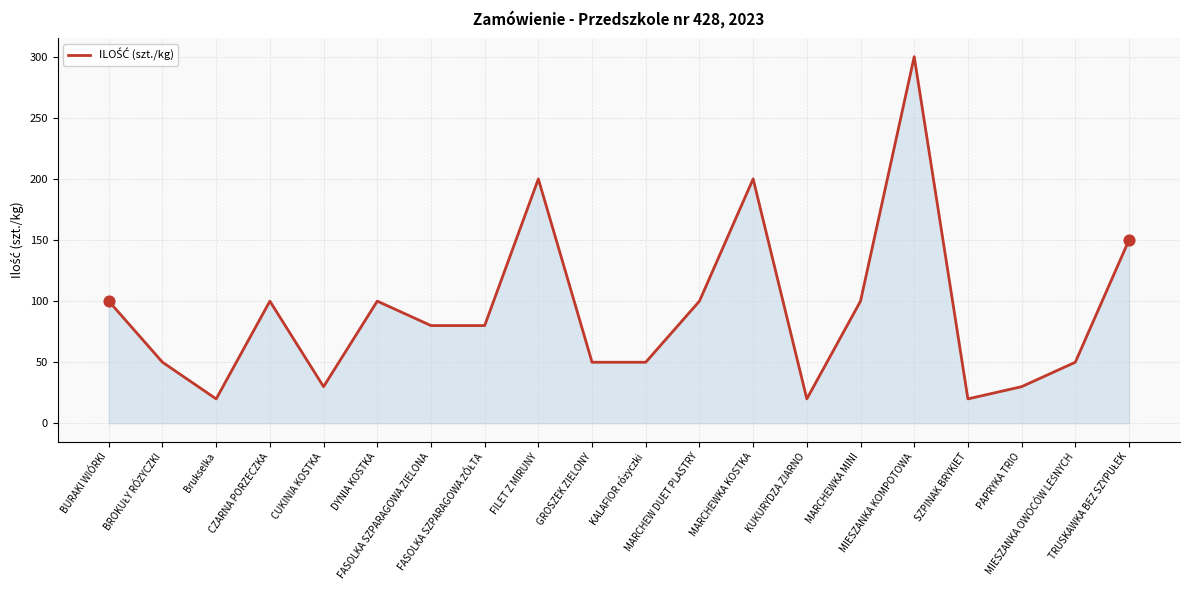

What is the change in value from FILET Z MIRUNY to PAPRYKA TRIO?

-170